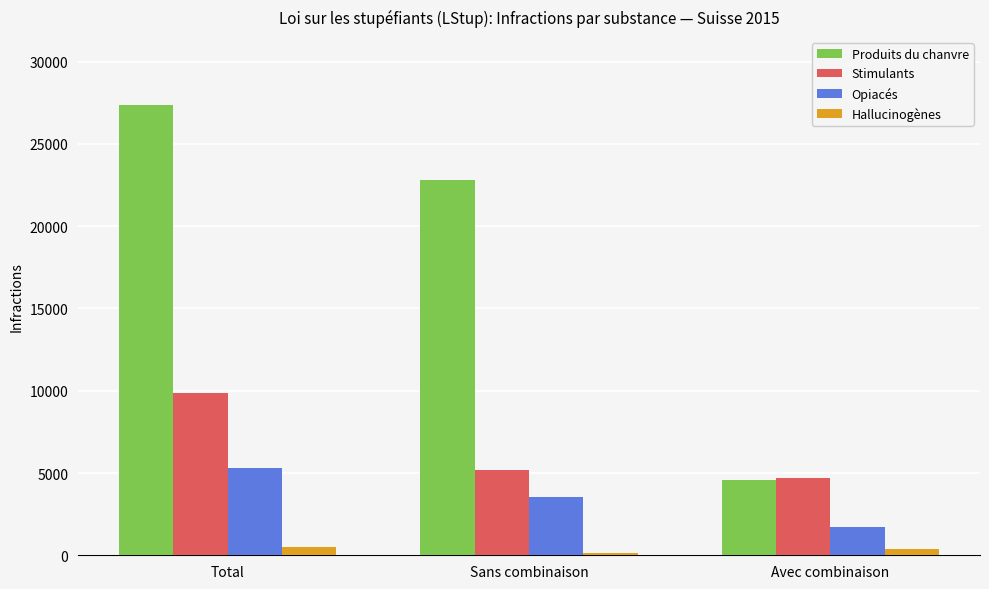

What value does the Stimulants series have at Sans combinaison?

5164